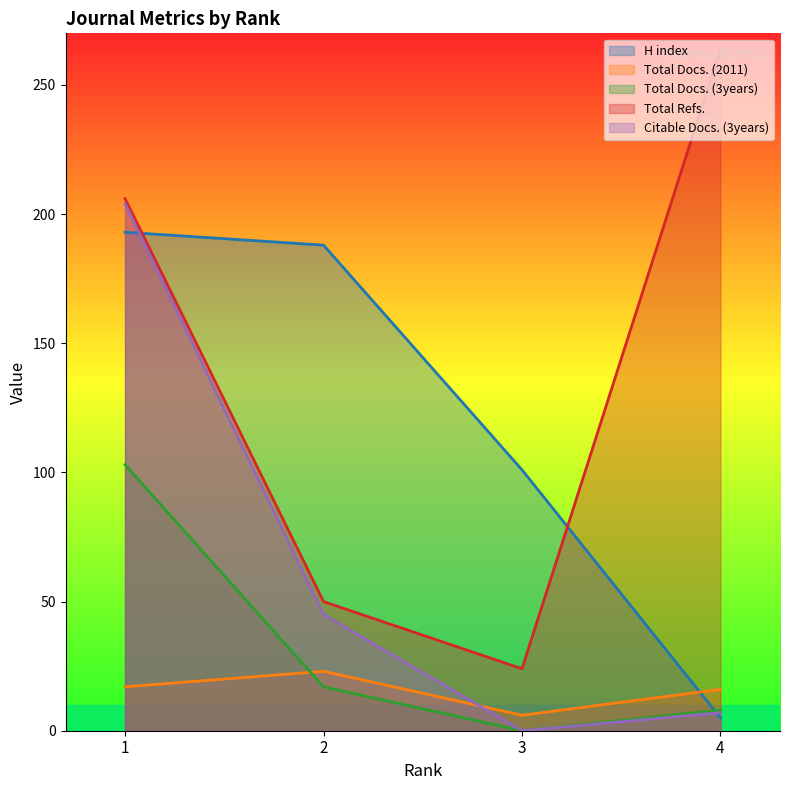

Does the chart have visible grid lines?

No